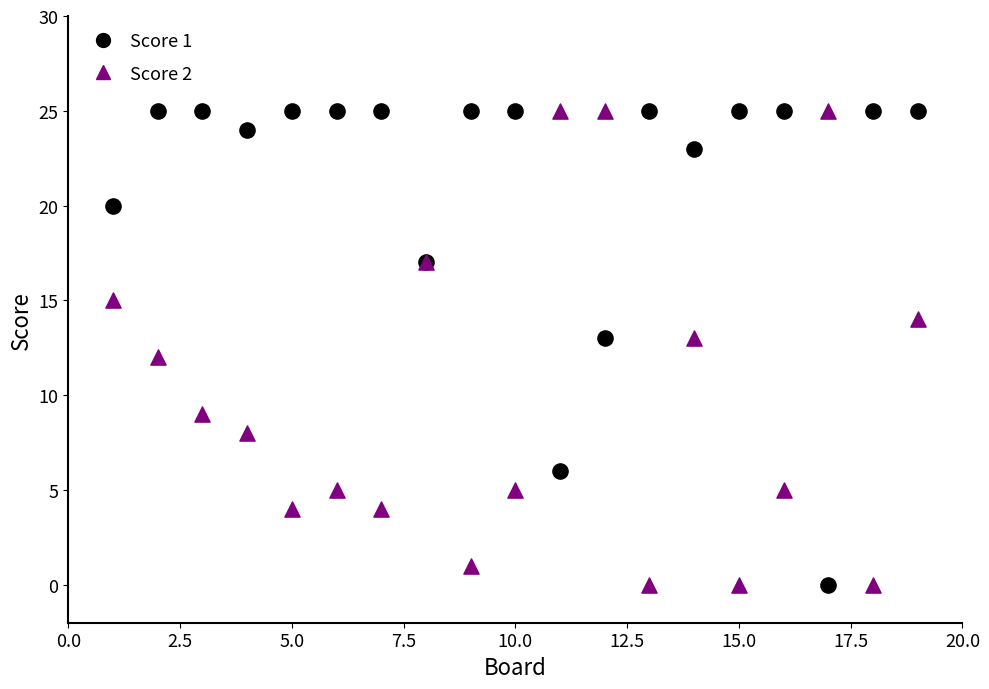

What is the X range (max minus min) for the scatter plot?

18